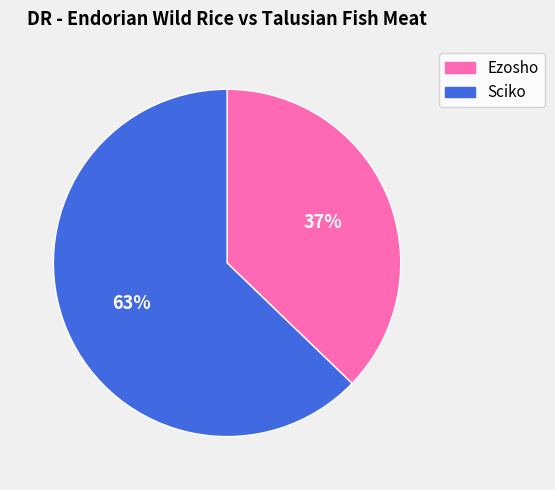

True or false: Sciko accounts for 74% of the total.

False